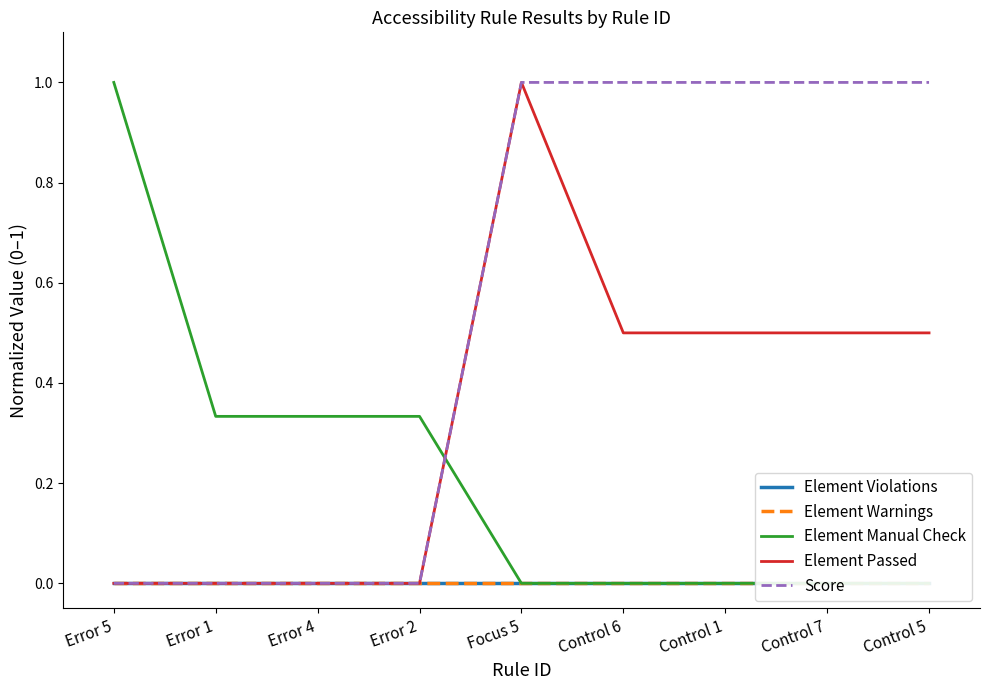

At how many categories does at least one series exceed 0?

9